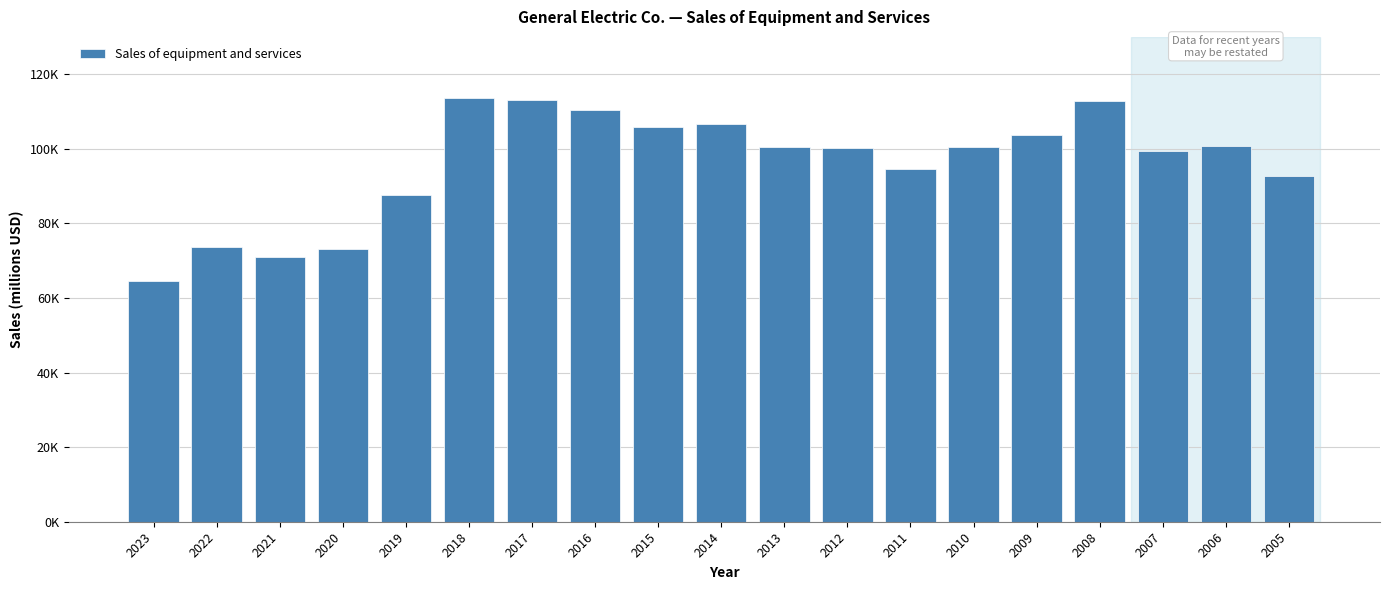

Are the bars horizontal?

No